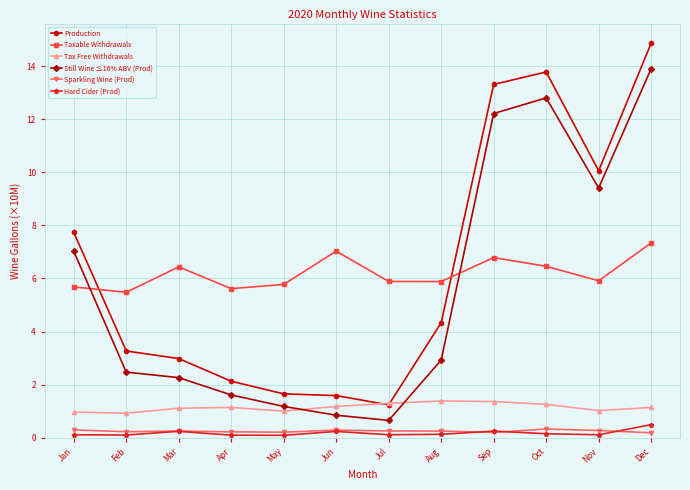

What is the difference between the maximum and minimum values in the Still Wine ≤16% ABV (Prod) series?

13.3